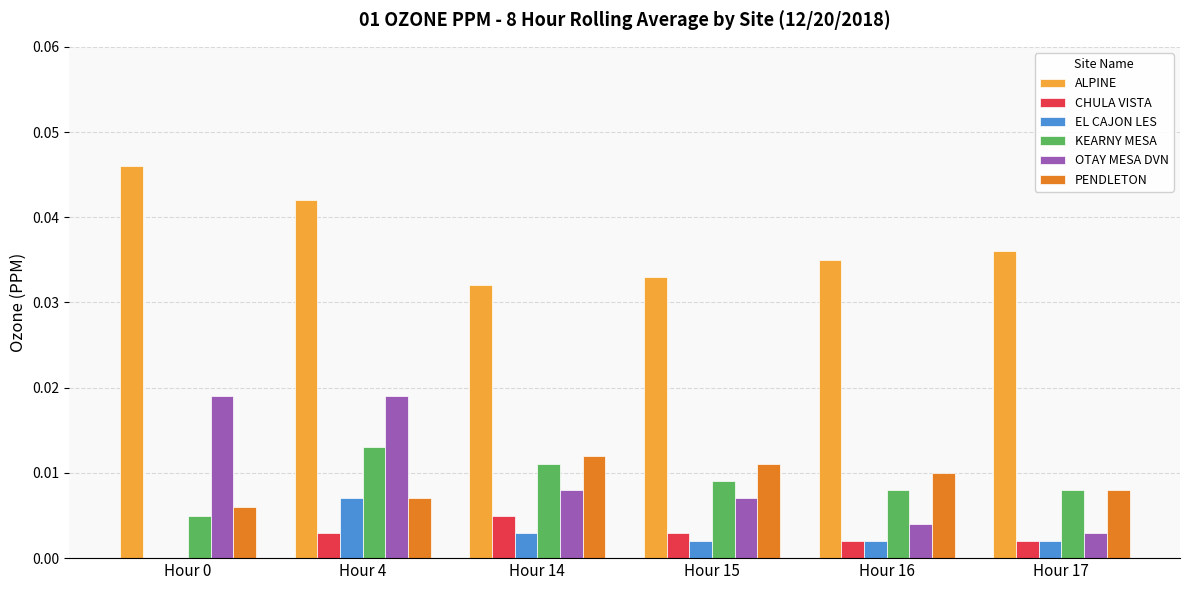

Which series has the largest total across all categories?

ALPINE